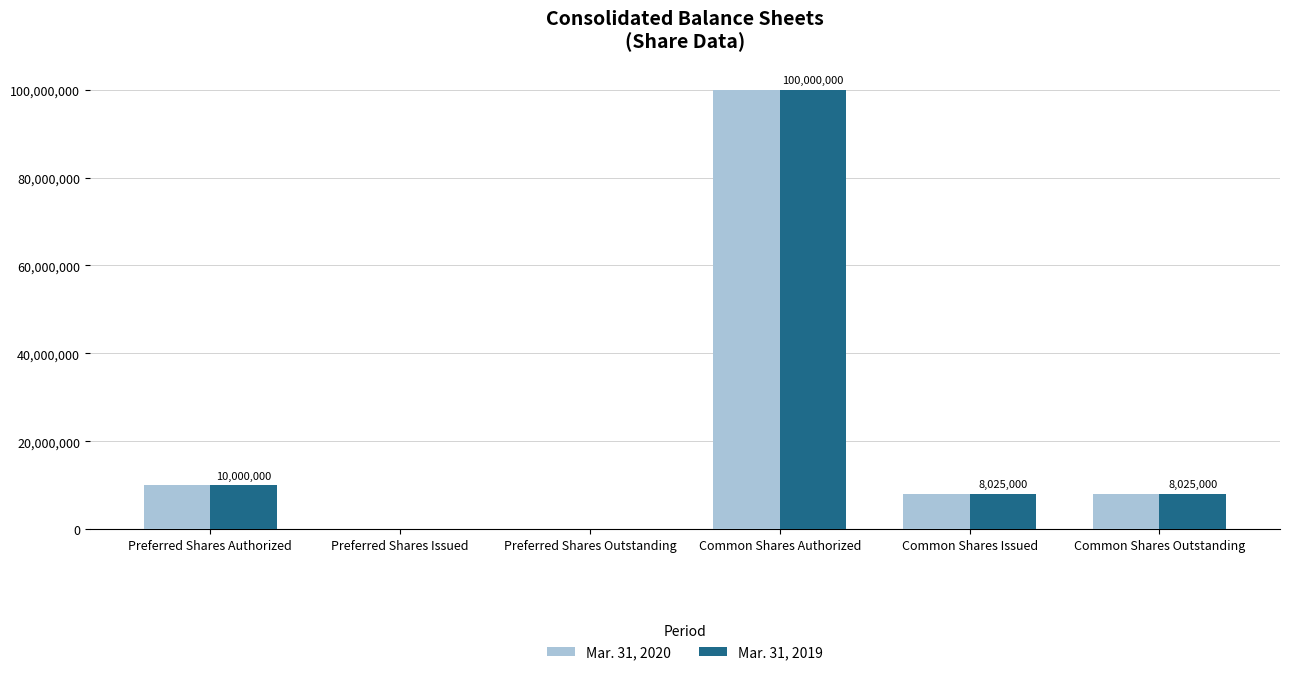

At which category is the sum across all series the highest?

Common Shares Authorized